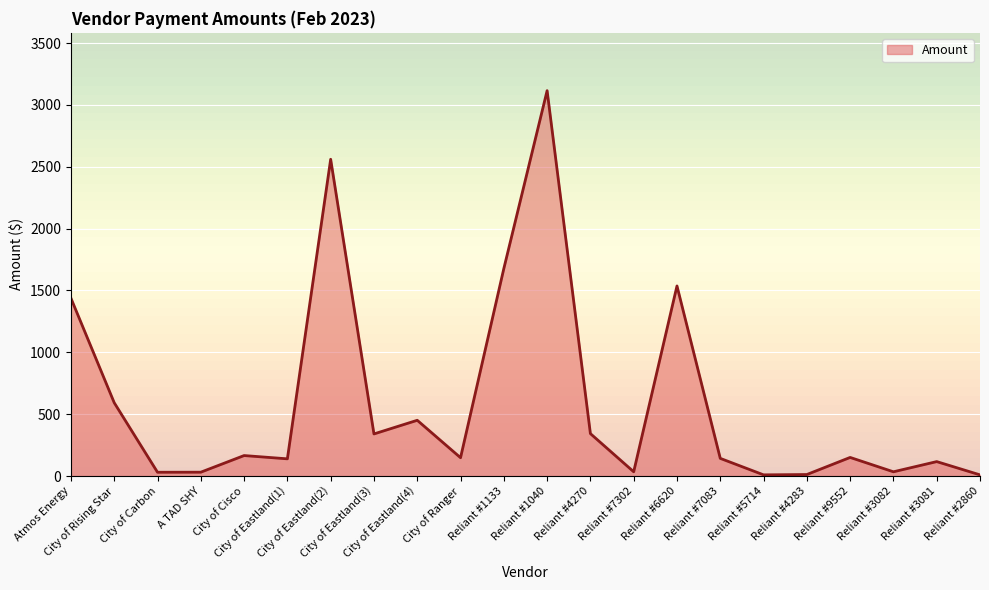

What position from the right is Reliant #3082?

3